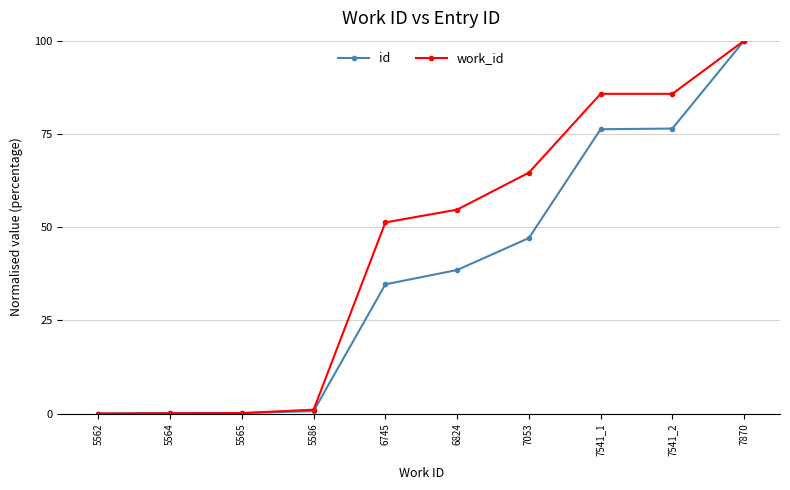

How many distinct data groups are displayed?

2